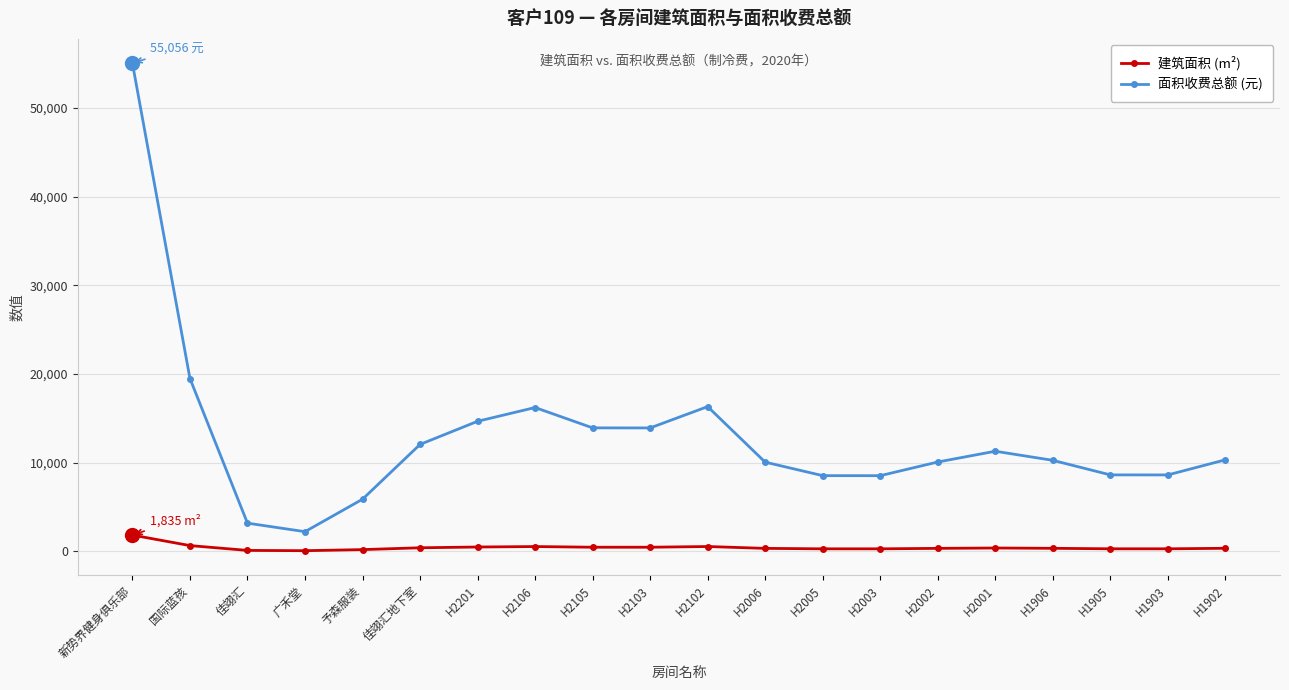

At which label is 面积收费总额 (元) closest to 28638?

国际蓝孩